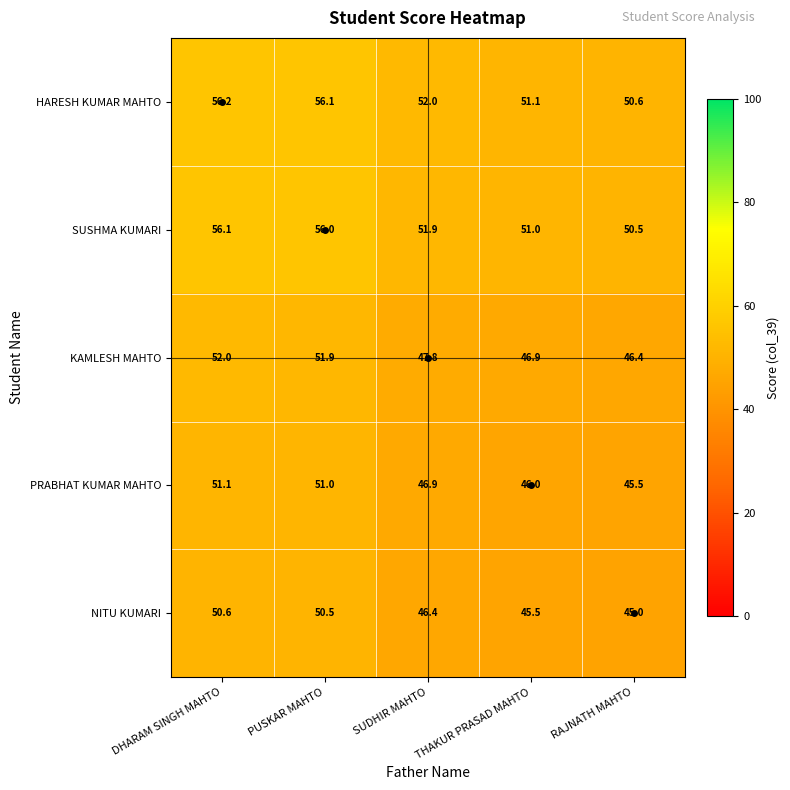

What is the spread (max minus min) of values at PUSKAR MAHTO?

5.6